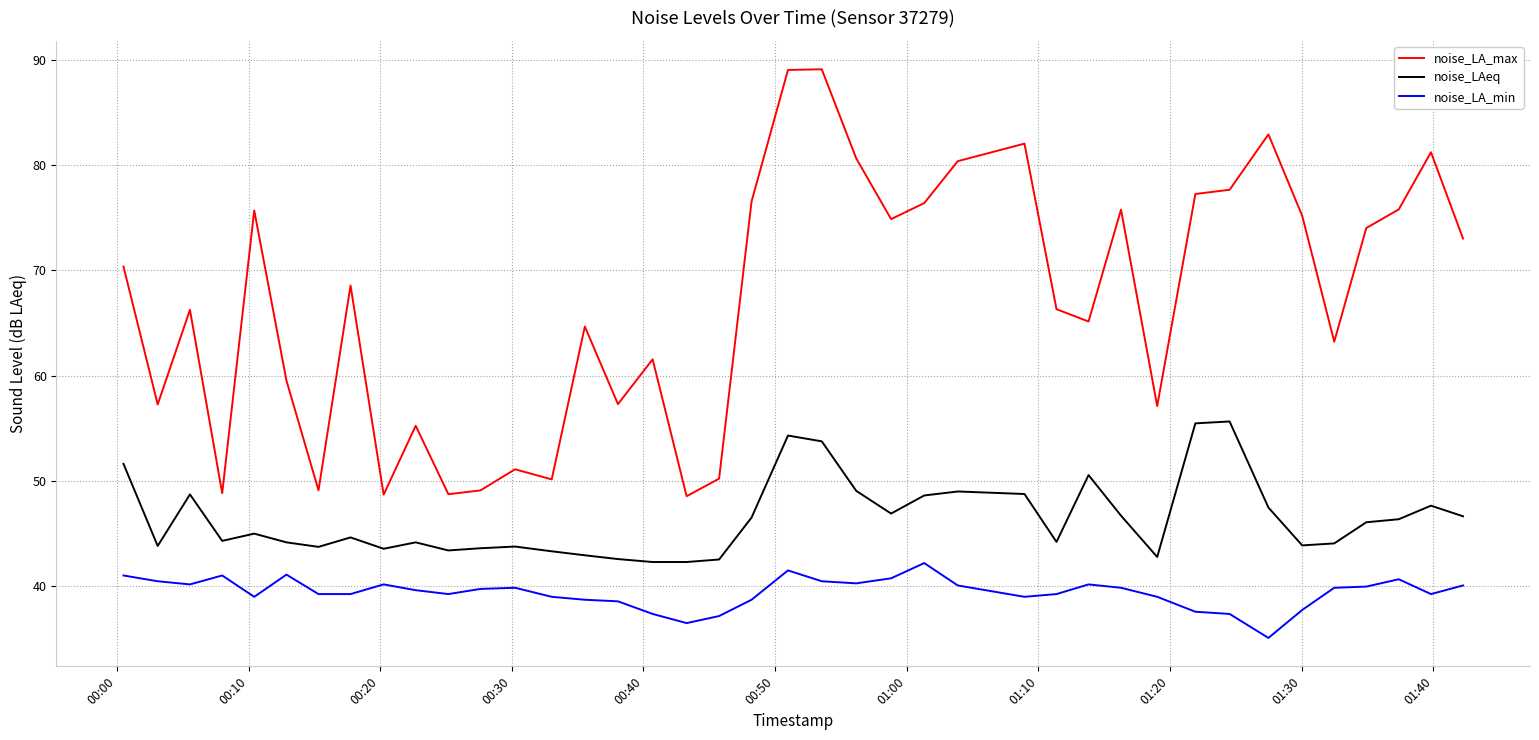

True or false: noise_LA_max and noise_LA_min cross at least once.

False